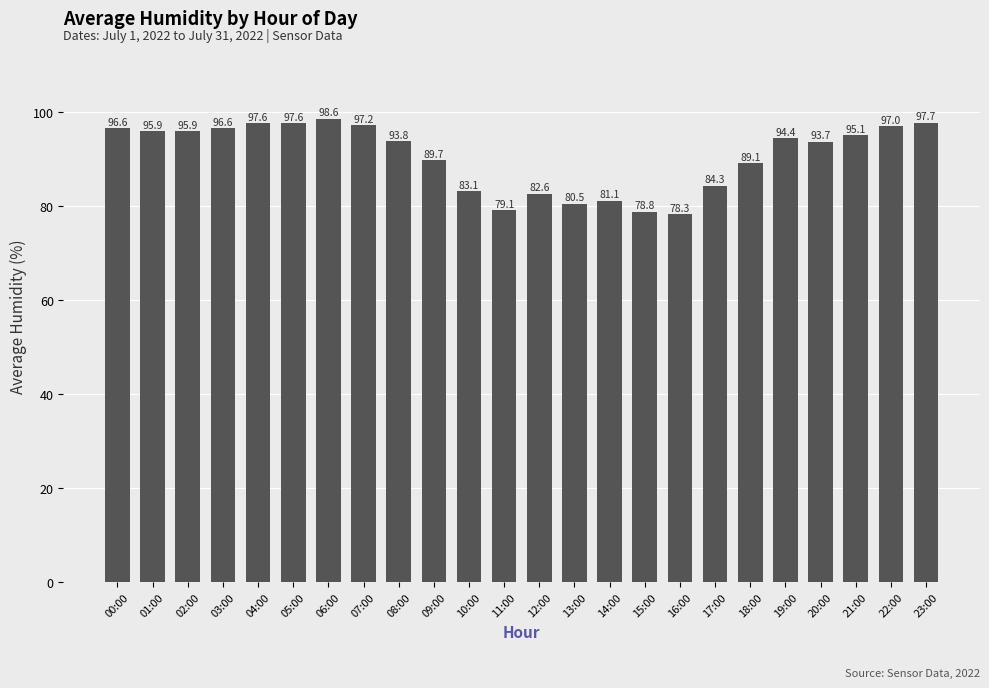

What is the value of the 4th bar from the left?

96.6